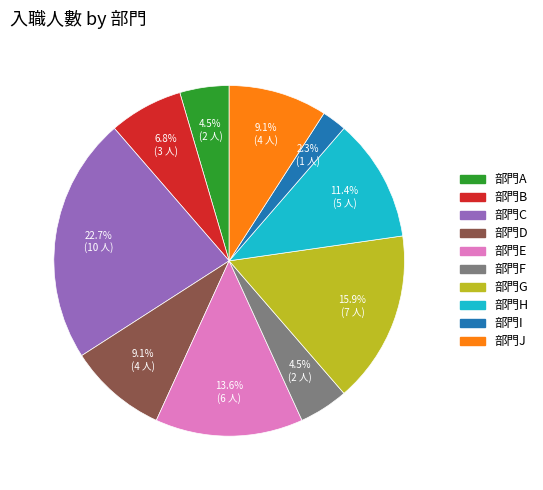

True or false: 部門G accounts for 10% of the total.

False